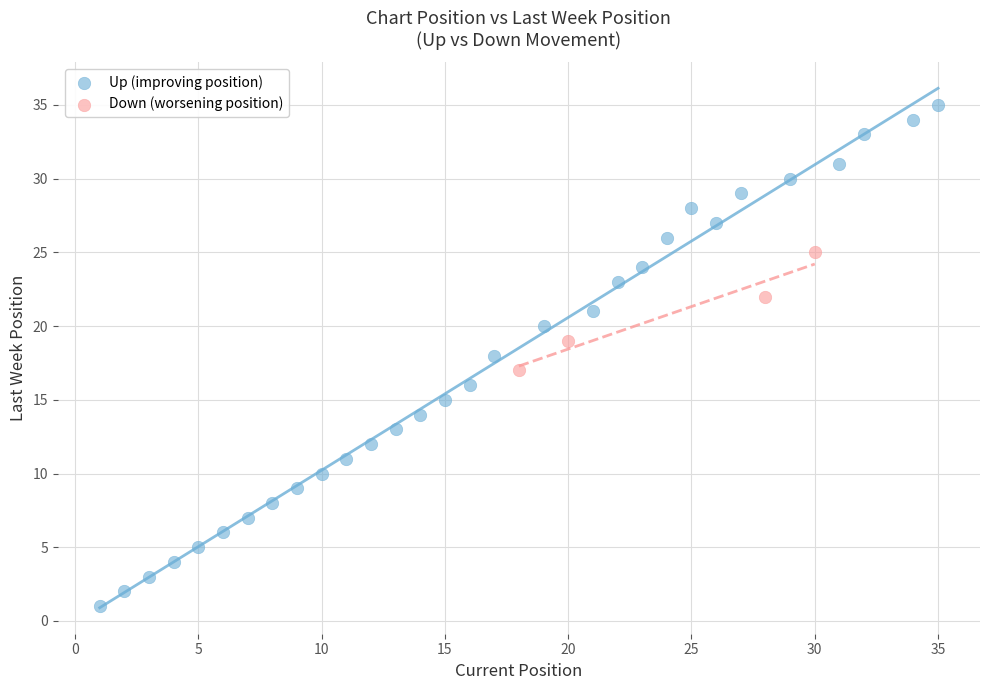

Which series contains the lowest Y value?

Up (improving position)